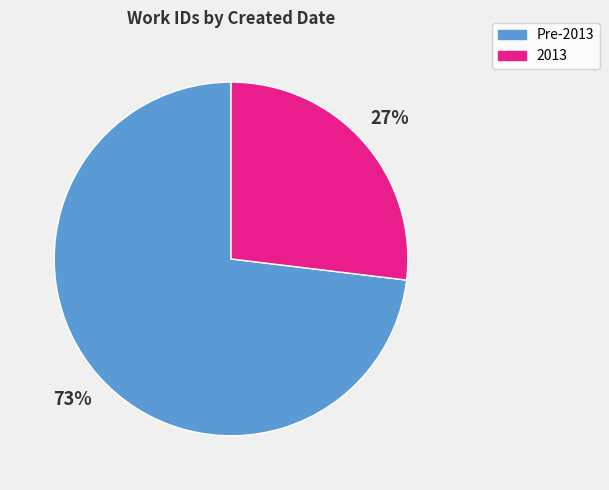

How many segments does this pie chart have?

2